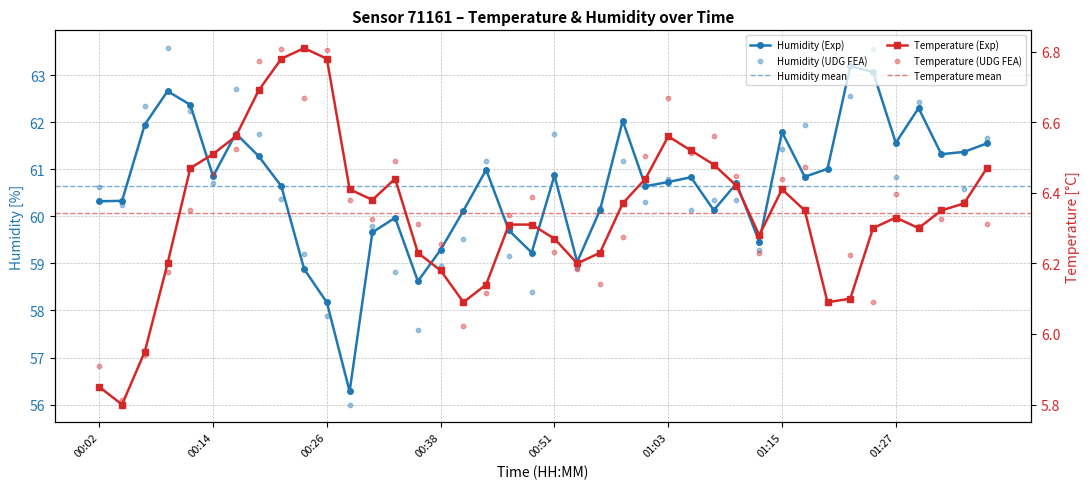

At how many categories does at least one series exceed 6?

40